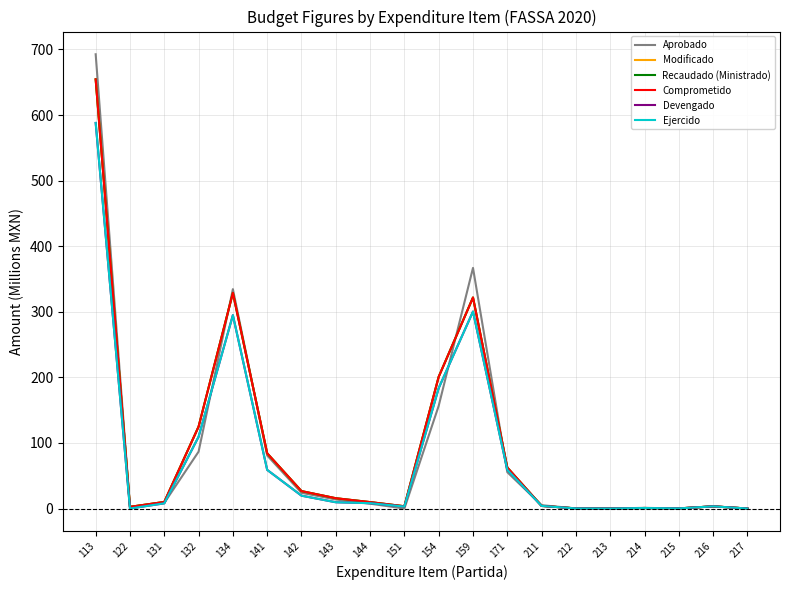

Reading left to right, extract all data points from this chart.

Aprobado: 692.7	2.6	8.6	86.7	334.6	80.9	23.9	13.8	7.4	0.0	156.6	366.9	55.4	5.1	0.2	0.0	1.0	0.1	3.1	0.0
Modificado: 654.5	2.6	10.0	124.9	328.8	84.2	26.6	15.7	9.8	3.4	200.9	321.8	62.5	4.0	0.1	0.0	0.8	0.2	3.3	0.0
Recaudado (Ministrado): 654.5	2.6	10.0	124.9	328.8	84.2	26.6	15.7	9.8	3.4	200.9	321.8	62.5	4.0	0.1	0.0	0.8	0.2	3.3	0.0
Comprometido: 654.5	2.6	10.0	124.9	328.8	84.2	26.6	15.7	9.8	3.4	200.9	321.8	62.5	4.0	0.1	0.0	0.8	0.2	3.3	0.0
Devengado: 588.0	0.0	7.9	109.4	294.8	58.9	19.6	9.6	8.1	2.9	183.6	300.4	58.9	3.9	0.1	0.0	0.8	0.2	3.3	0.0
Ejercido: 588.0	0.0	7.9	109.4	294.8	58.9	19.6	9.6	8.1	2.9	183.6	300.4	58.9	3.9	0.1	0.0	0.8	0.2	3.3	0.0